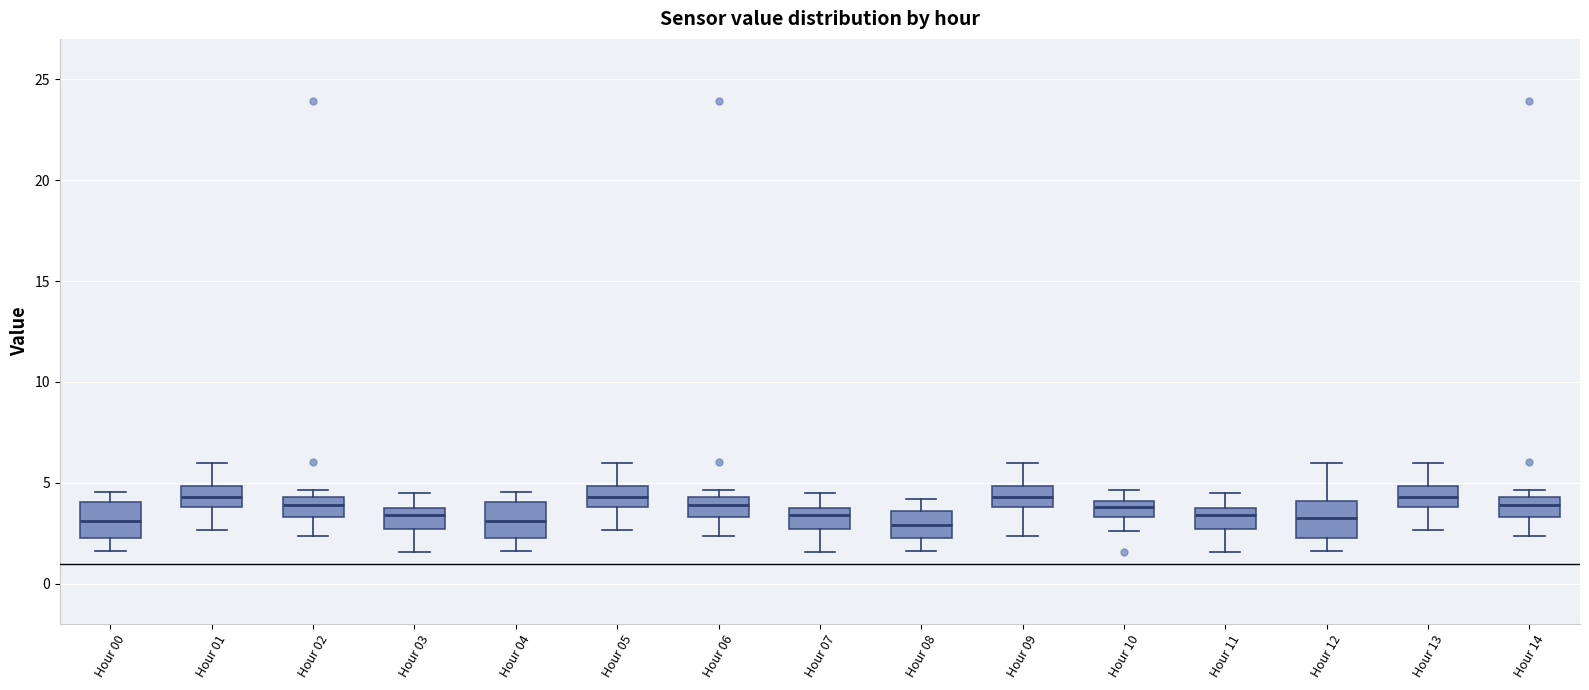

Reading left to right, read every box against the y-axis: the position of its median line, the range the box covers, and the ends of its whiskers. The values are not printed on the chart, so give them approximately, as read against the axis.

Hour 00: median 3.0, box 2.0 to 4.0, whiskers 1.5 to 4.5
Hour 01: median 4.5, box 4.0 to 5.0, whiskers 2.5 to 6.0
Hour 02: median 4.0, box 3.5 to 4.5, whiskers 2.5 to 4.5 (just above the box's upper edge)
Hour 03: median 3.5 (just below the box's upper edge), box 2.5 to 3.5, whiskers 1.5 to 4.5
Hour 04: median 3.0, box 2.0 to 4.0, whiskers 1.5 to 4.5
Hour 05: median 4.5, box 4.0 to 5.0, whiskers 2.5 to 6.0
Hour 06: median 4.0, box 3.5 to 4.5, whiskers 2.5 to 4.5 (just above the box's upper edge)
Hour 07: median 3.5 (just below the box's upper edge), box 2.5 to 3.5, whiskers 1.5 to 4.5
Hour 08: median 3.0, box 2.0 to 3.5, whiskers 1.5 to 4.0
Hour 09: median 4.5, box 4.0 to 5.0, whiskers 2.5 to 6.0
Hour 10: median 4.0 (inside the box), box 3.5 to 4.0, whiskers 2.5 to 4.5
Hour 11: median 3.5, box 2.5 to 4.0, whiskers 1.5 to 4.5
Hour 12: median 3.5, box 2.0 to 4.0, whiskers 1.5 to 6.0
Hour 13: median 4.5, box 4.0 to 5.0, whiskers 2.5 to 6.0
Hour 14: median 4.0, box 3.5 to 4.5, whiskers 2.5 to 4.5 (just above the box's upper edge)